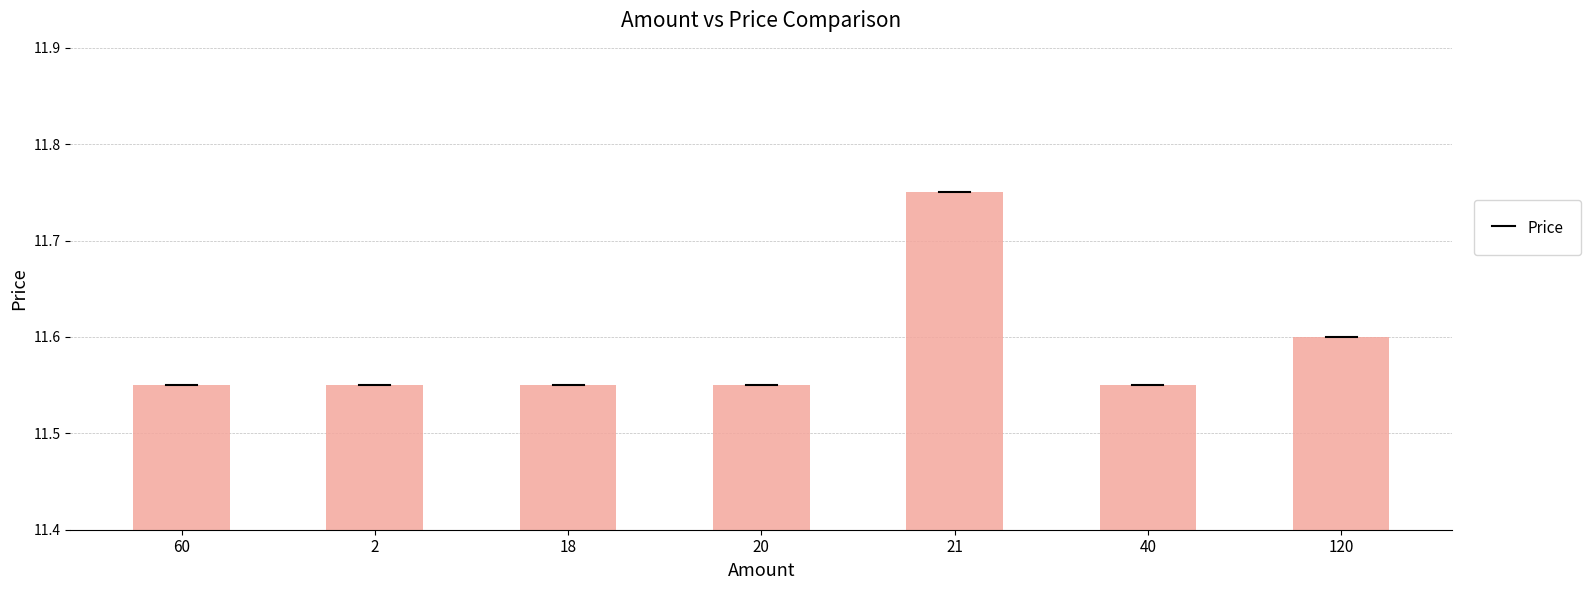

What is the ratio of the value at 2 to the value at 120?

1.0